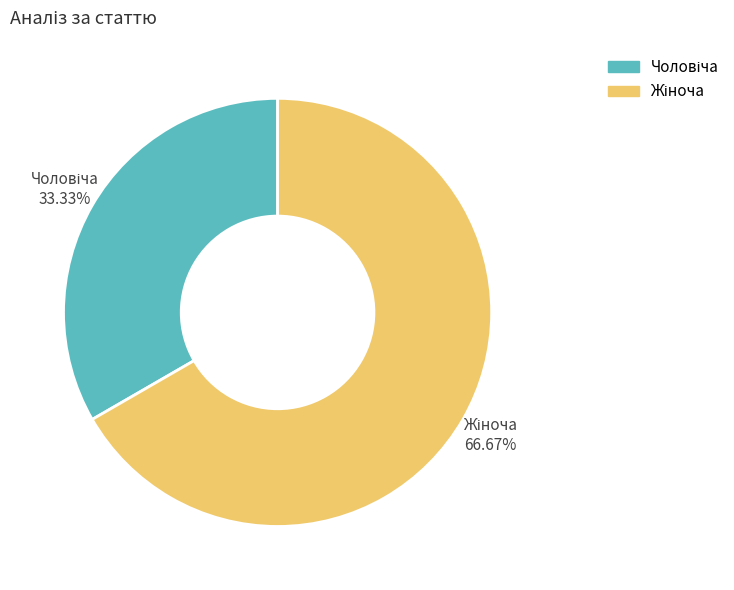

Does any single category account for the majority?

Yes